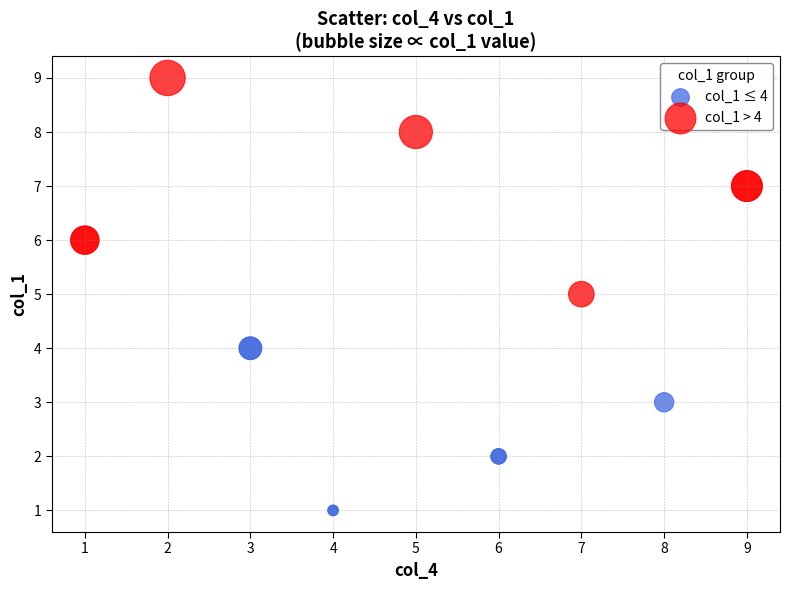

Which series has the largest Y range (max minus min)?

col_1 > 4